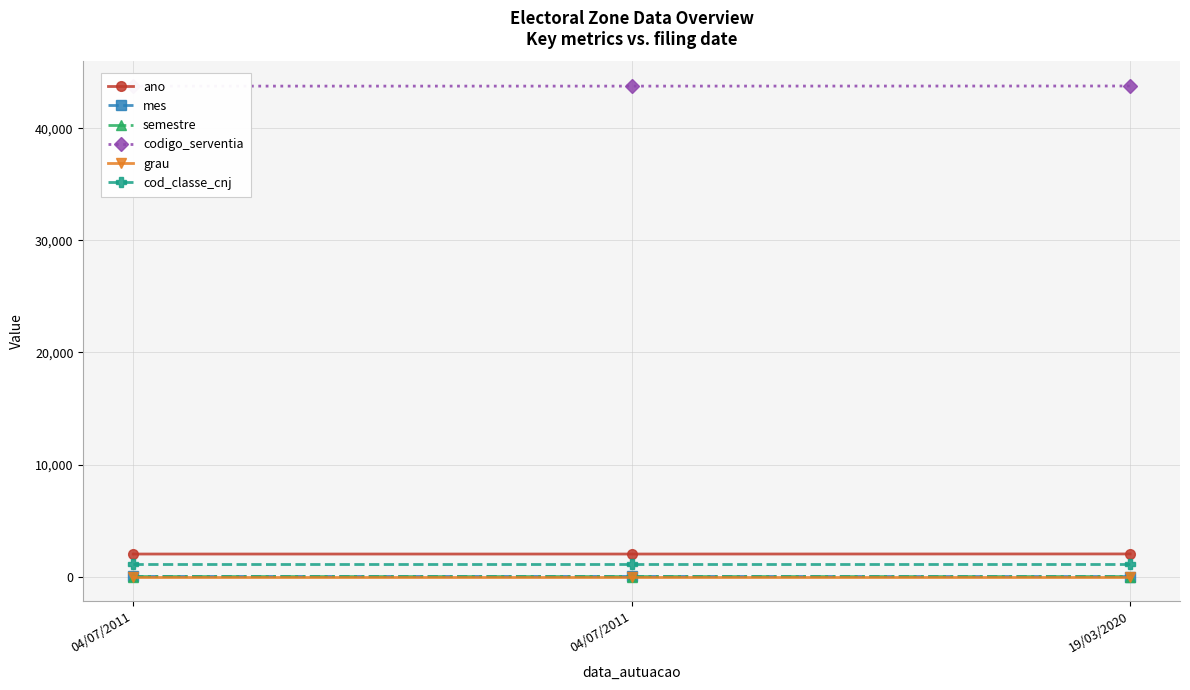

Which has a higher value, 04/07/2011 or 19/03/2020?

19/03/2020